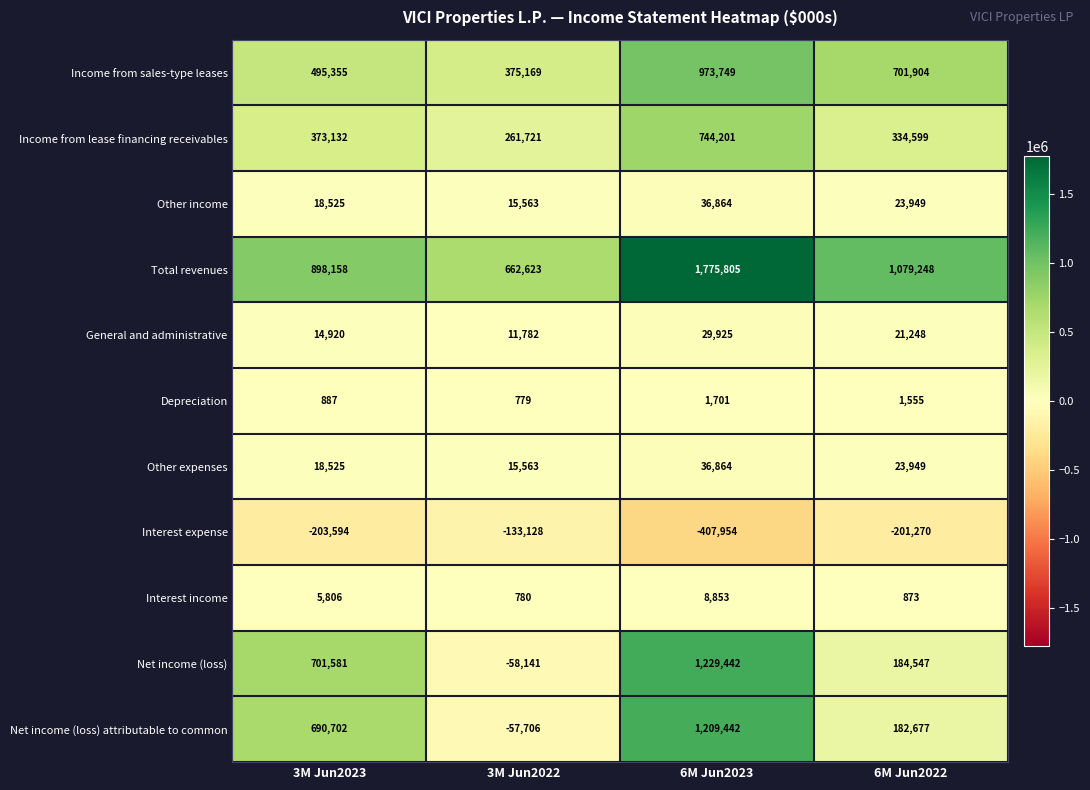

Is the value of Depreciation at 6M Jun2022 greater than the value of Interest expense at 6M Jun2023?

Yes